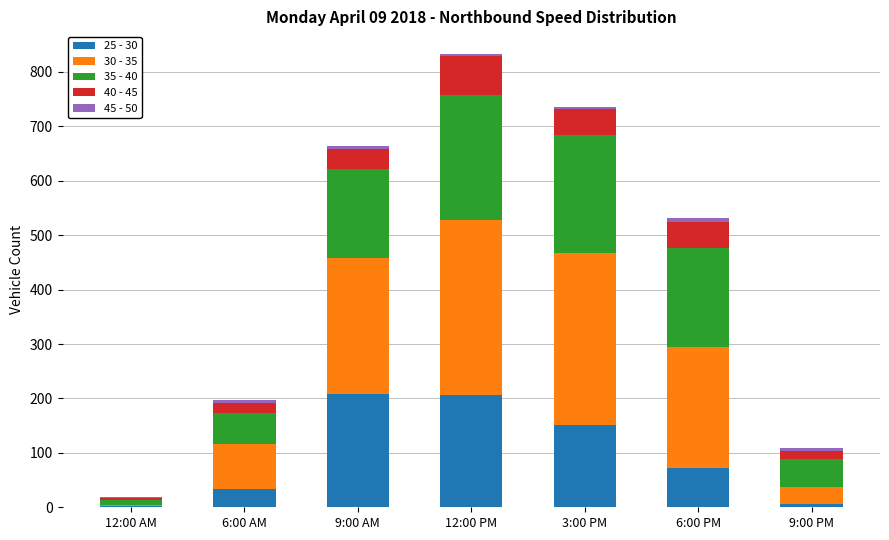

Is it true that 25 - 30 equals 6 at 9:00 PM?

True